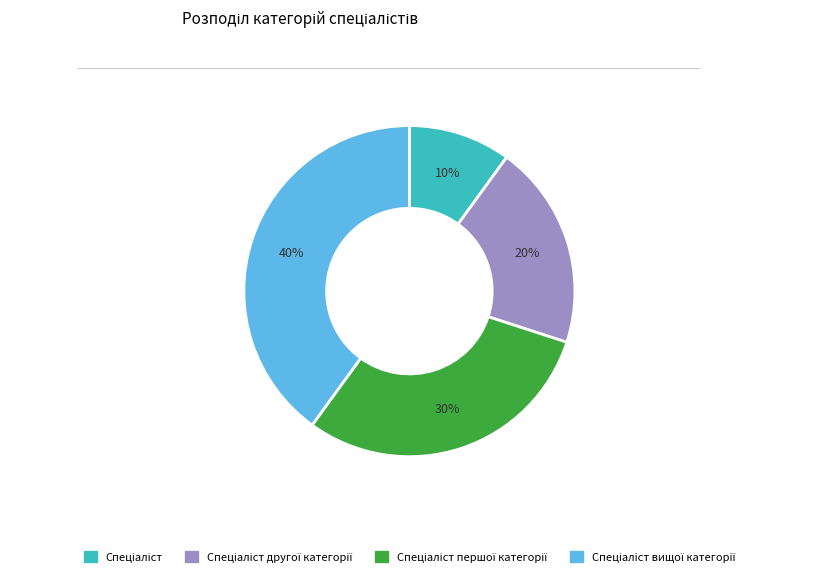

Is there any slice that represents more than half of the pie?

No